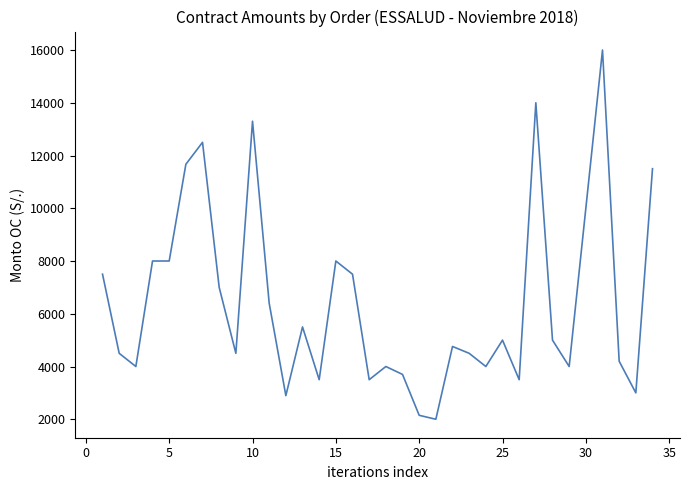

How many lines are shown in the chart?

1